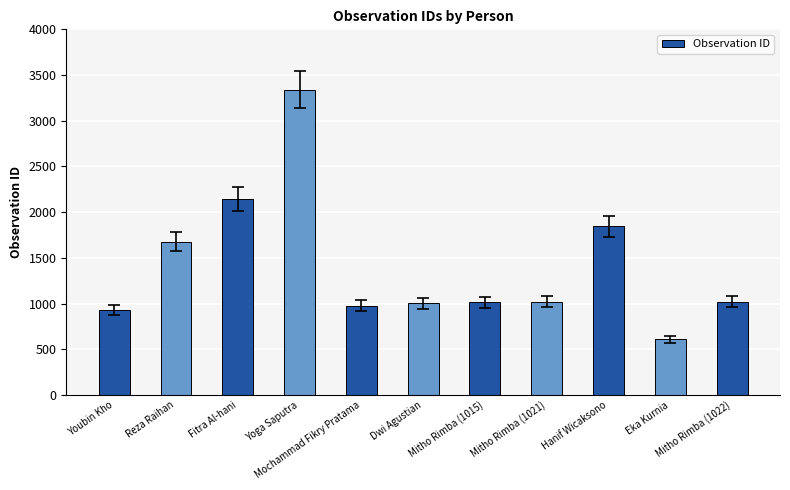

What is the greatest value displayed?

3339